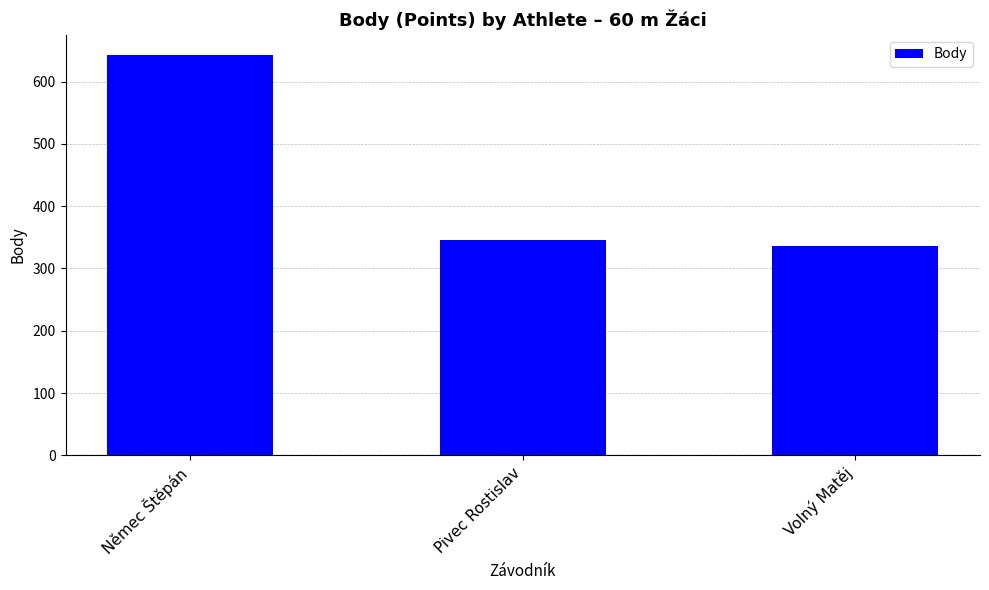

Reading left to right, extract all data points from this chart.

Němec Štěpán=643	Pivec Rostislav=345	Volný Matěj=336